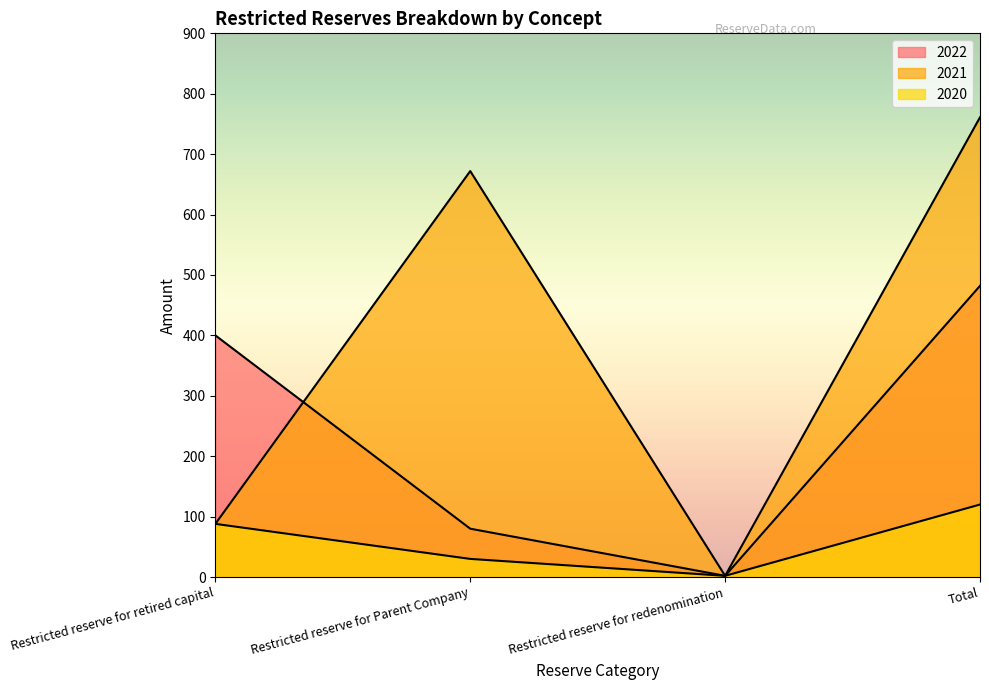

How many lines are shown in the chart?

3